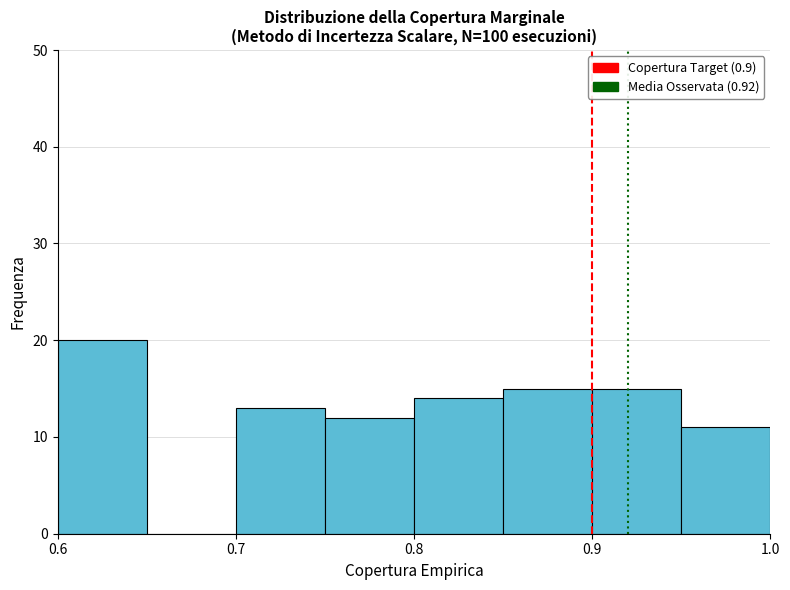

Reading left to right, list every bar in this chart as the range it spans on the x-axis followed by its height. The values are not printed on the chart, so give them approximately, as read against the axis.

0.60 to 0.65: 20
0.65 to 0.70: 0
0.70 to 0.75: 13
0.75 to 0.80: 12
0.80 to 0.85: 14
0.85 to 0.90: 15
0.90 to 0.95: 15
0.95 to 1.00: 11